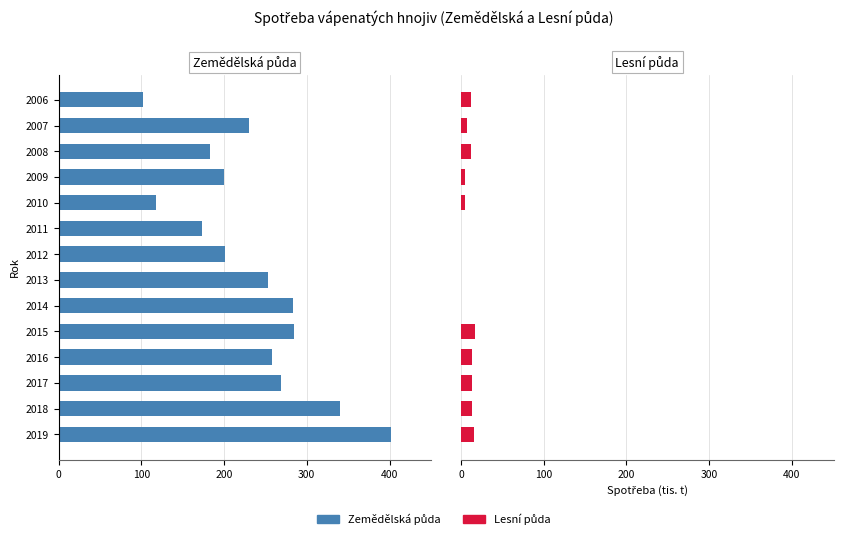

Are the bars horizontal?

Yes